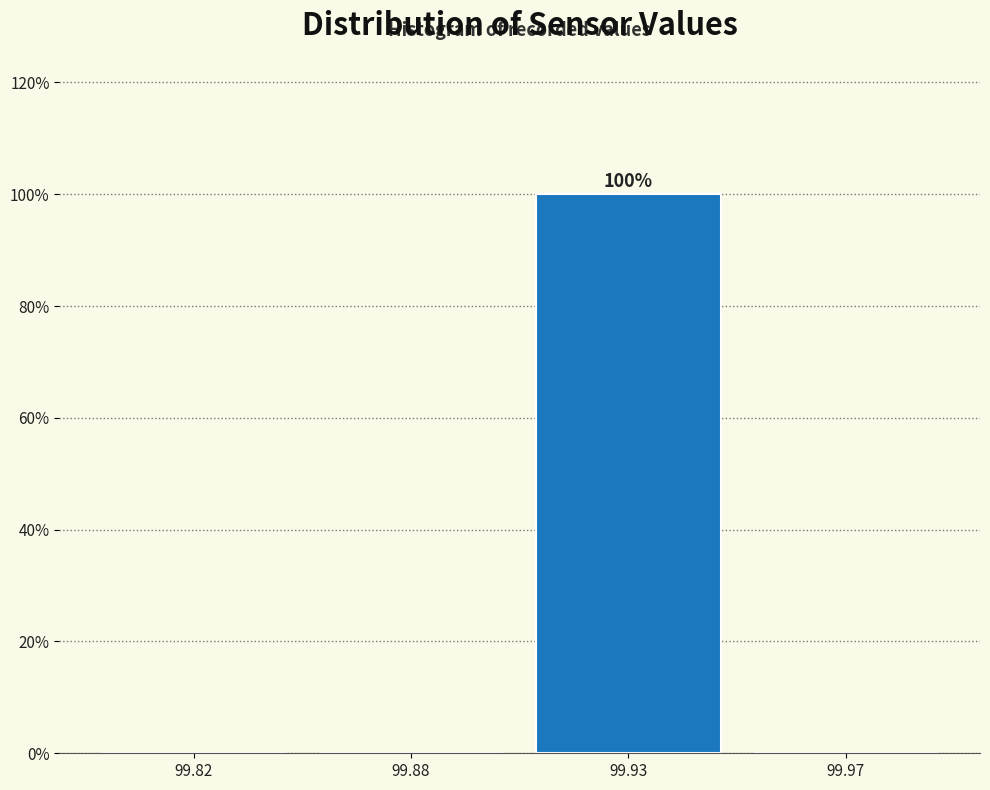

Reading right to left, what are all the values shown in this chart?

99.97=0	99.93=100	99.88=0	99.82=0